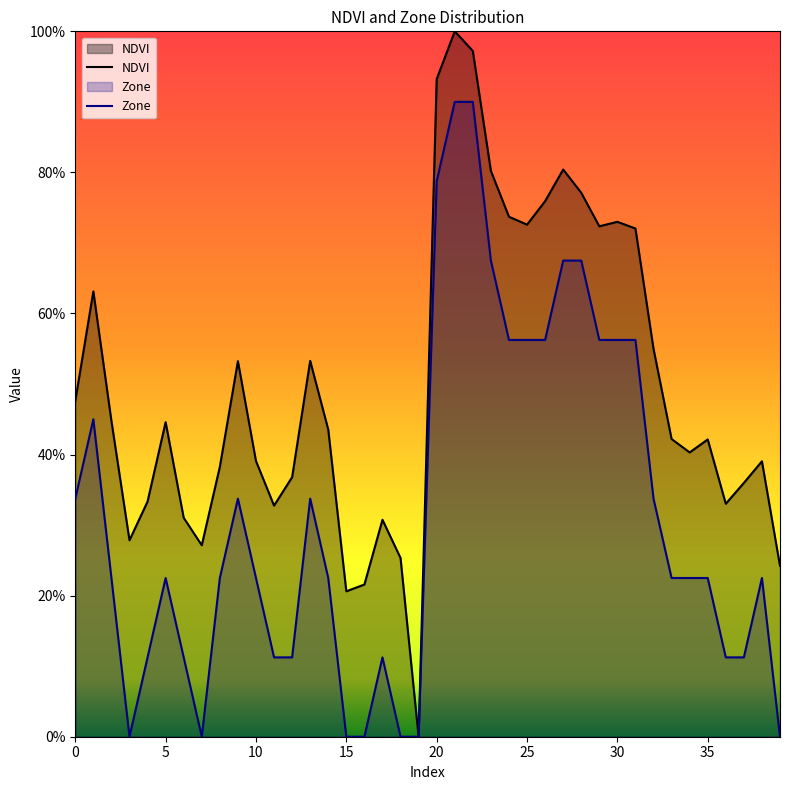

What are all the series names shown in the legend?

NDVI, Zone